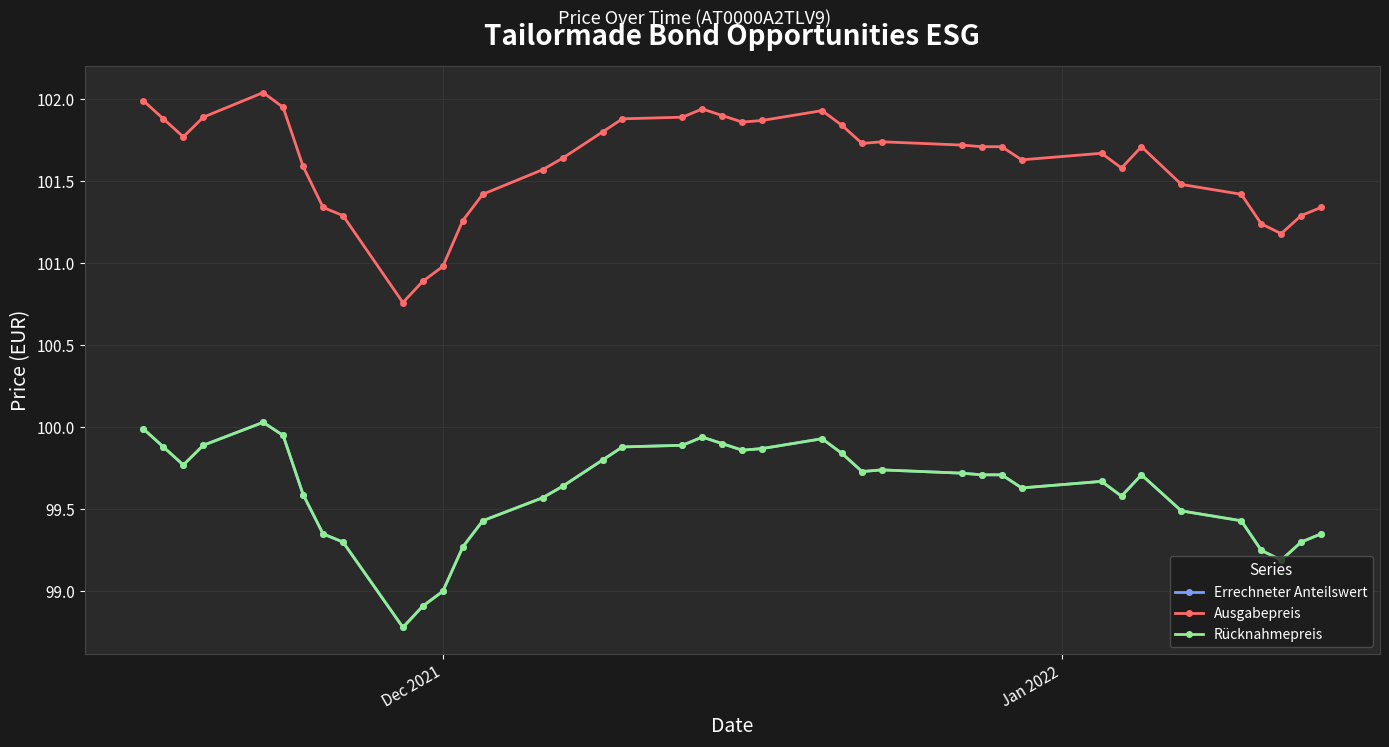

What is the value of the Errechneter Anteilswert point at the 25th from the left?

99.8